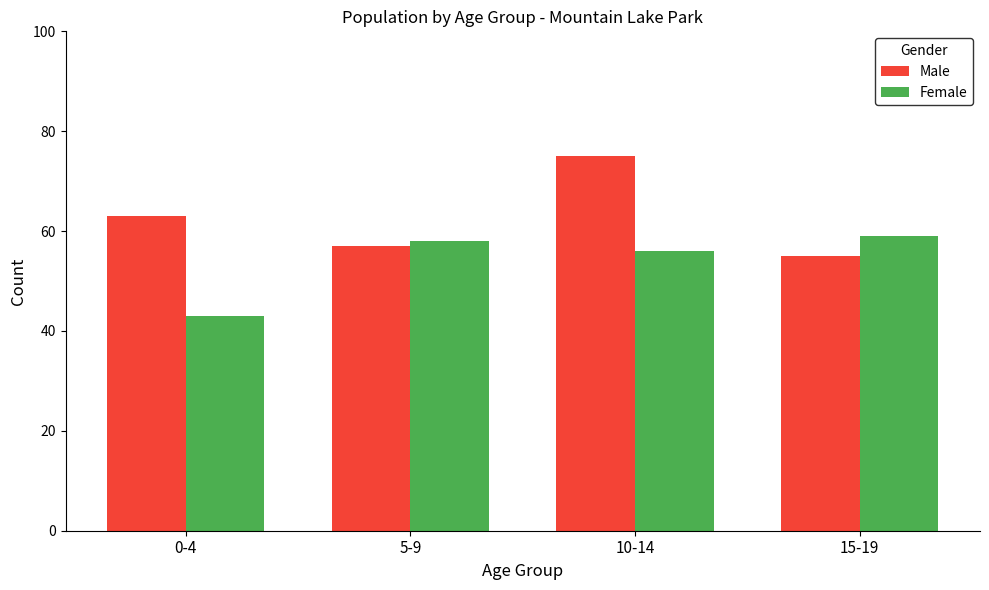

Where is Female nearest to the value 51?

10-14